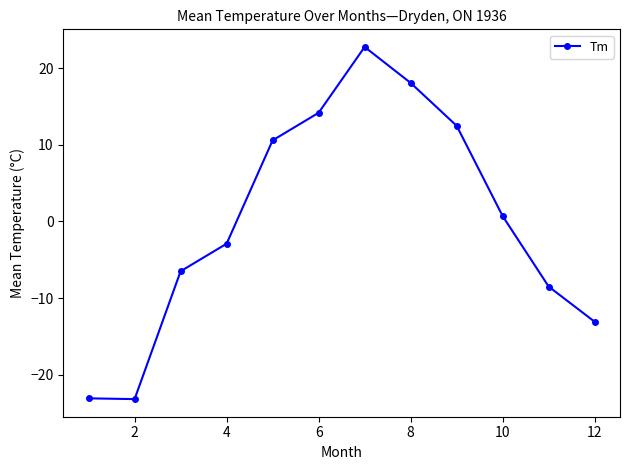

What is the value of the 2nd point from the left?

-23.2